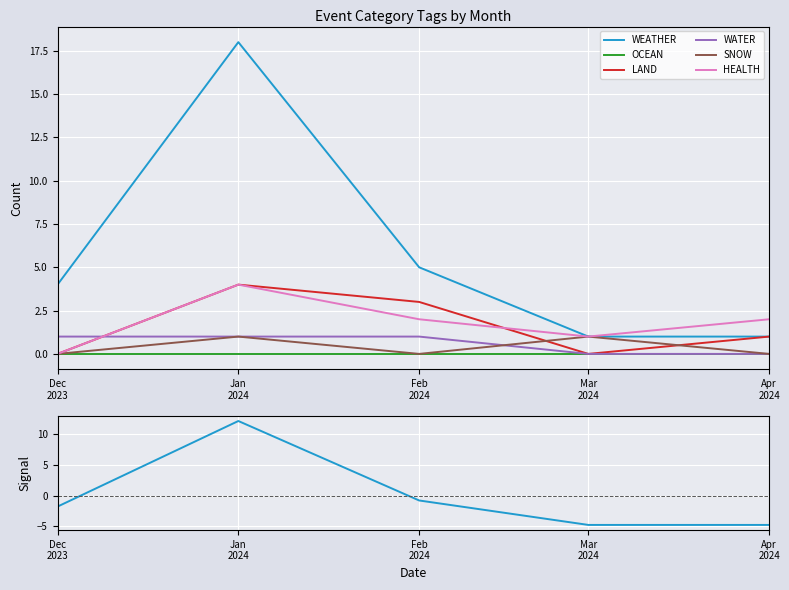

Between Jan
2024 and Apr
2024, which series saw the biggest shift?

WEATHER